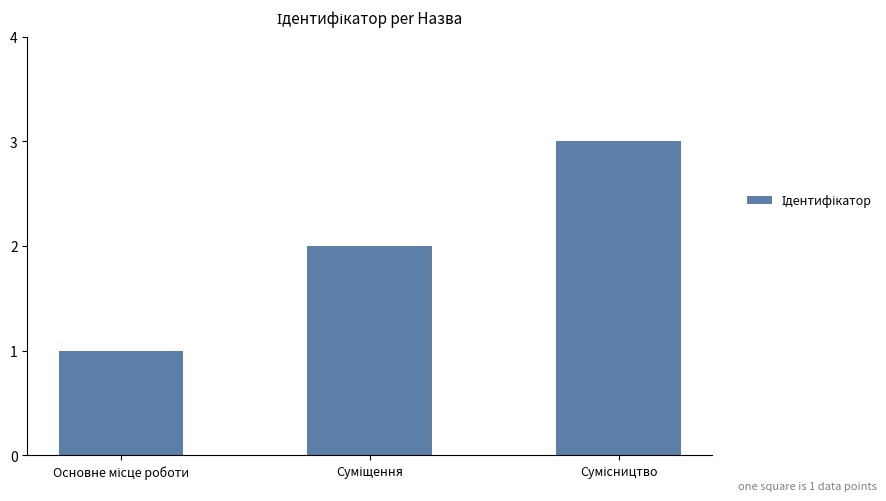

What is the difference between the second highest and minimum values?

1